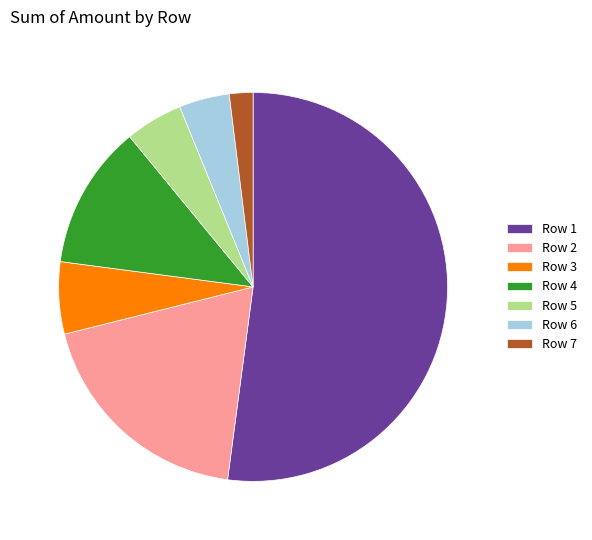

Rank the categories by value from lowest to highest.

Row 7, Row 6, Row 5, Row 3, Row 4, Row 2, Row 1